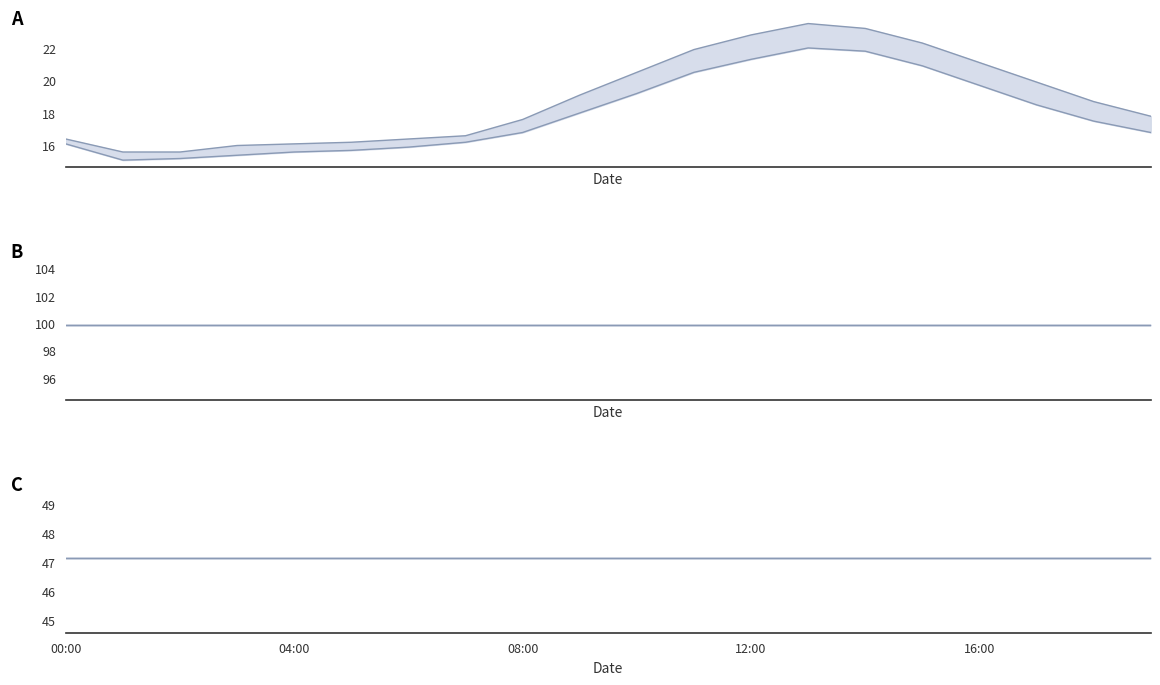

At which label is temperature_max closest to 19?

9